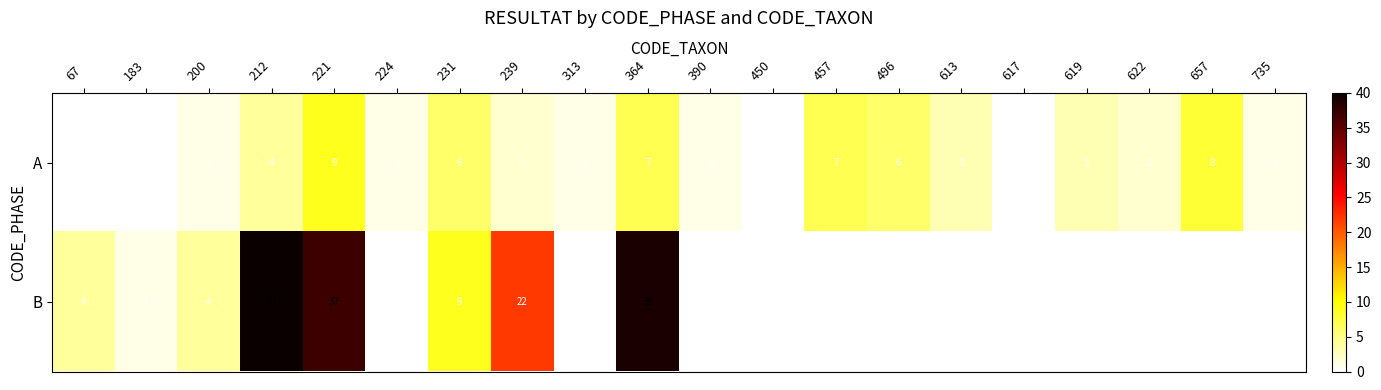

Rank the series by their maximum value, from lowest to highest.

A, B